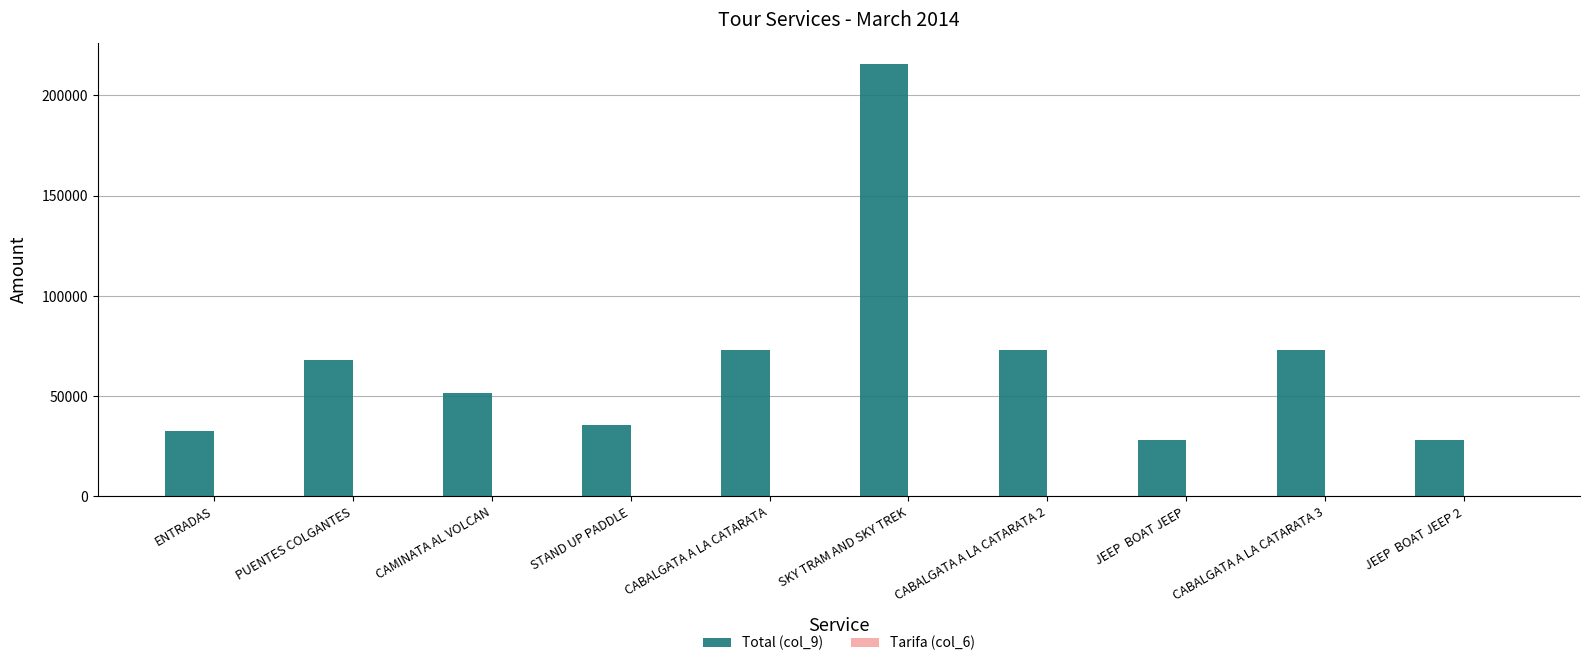

At which category is the sum across all series the highest?

SKY TRAM AND SKY TREK